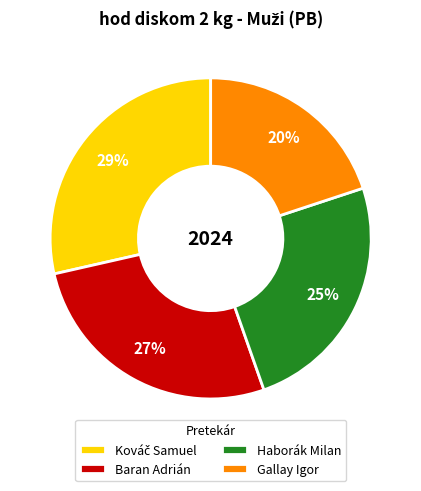

Does any single category account for the majority?

No